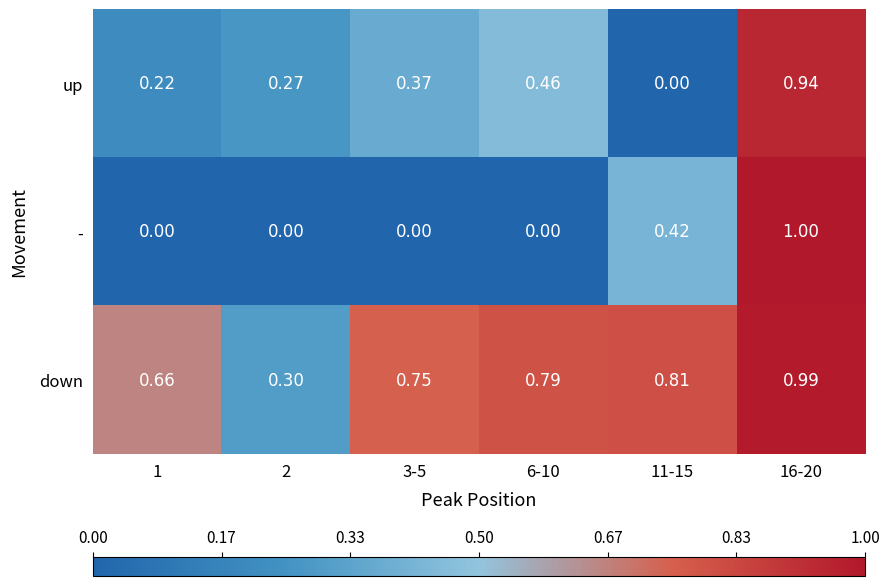

Which series has the largest total across all categories?

down